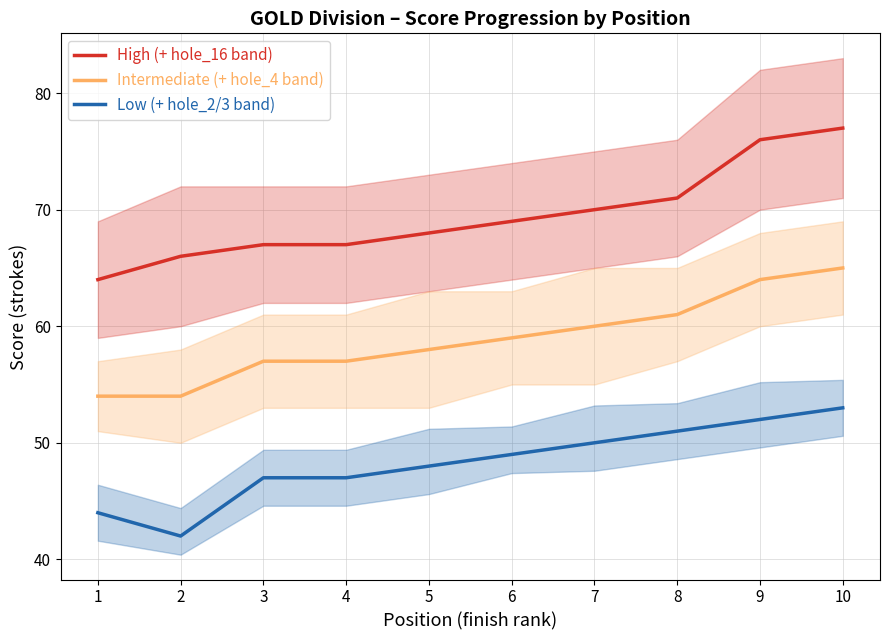

Is it true that event_total_score + hole_16 band equals 70 at 7?

True